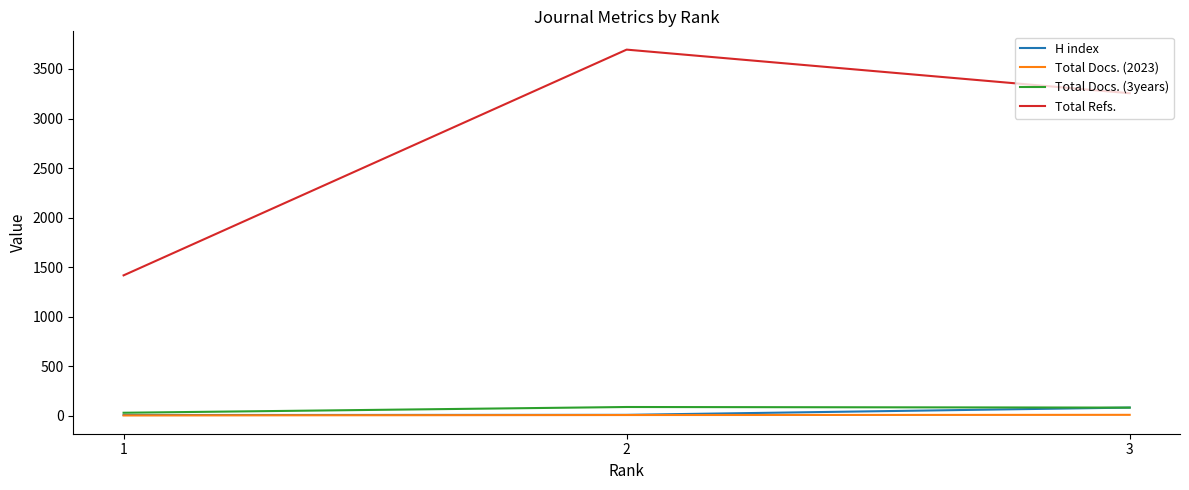

True or false: H index has a value of 84 at 3.

True